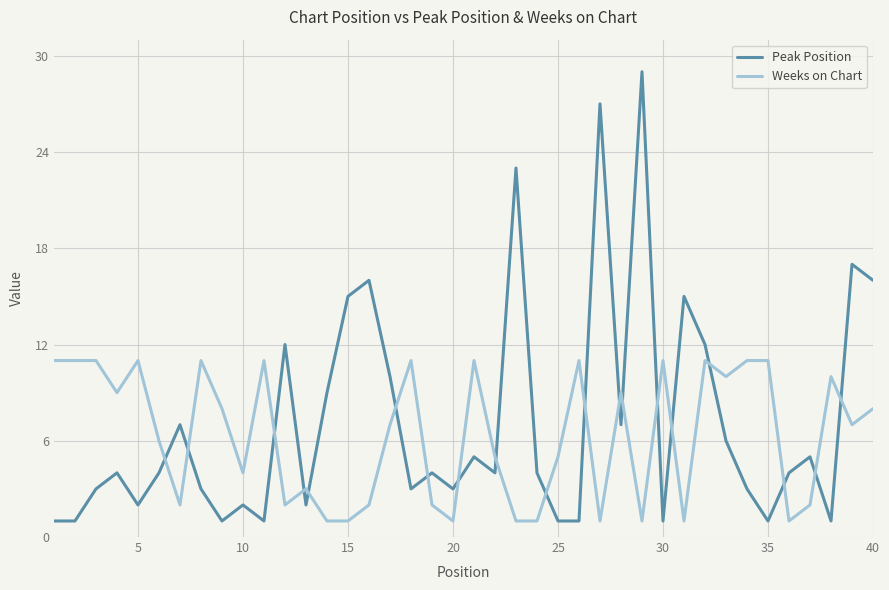

What is the difference between the maximum and minimum values in the Peak Position series?

28